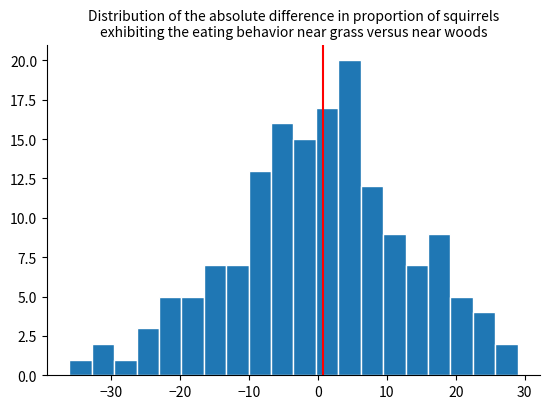

Around what value on the x-axis is the tallest bar? Give the approximate position of its centre, as read against the axis.

5